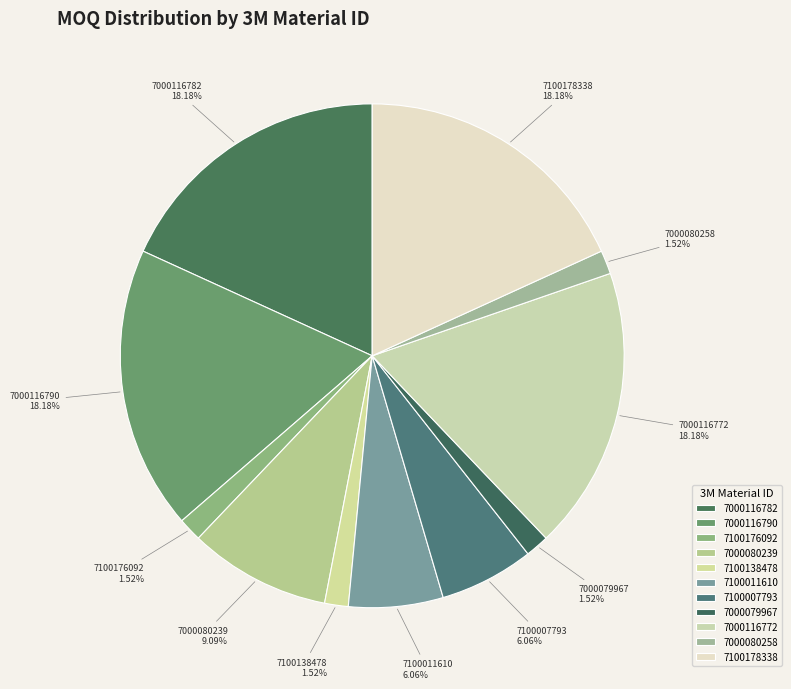

What percentage is the 7100138478 slice, to the nearest percent?

2%